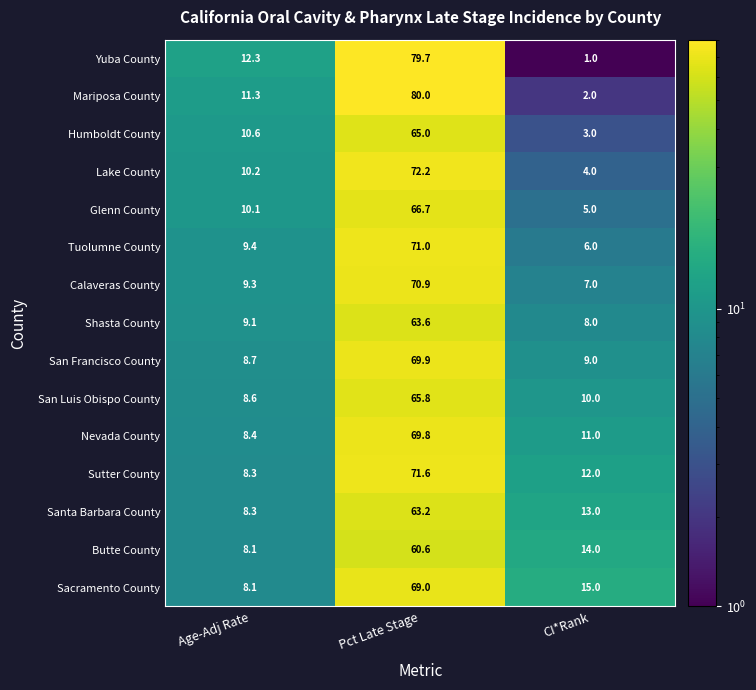

The Butte County series shows 14.0 at CI*Rank. True or false?

True